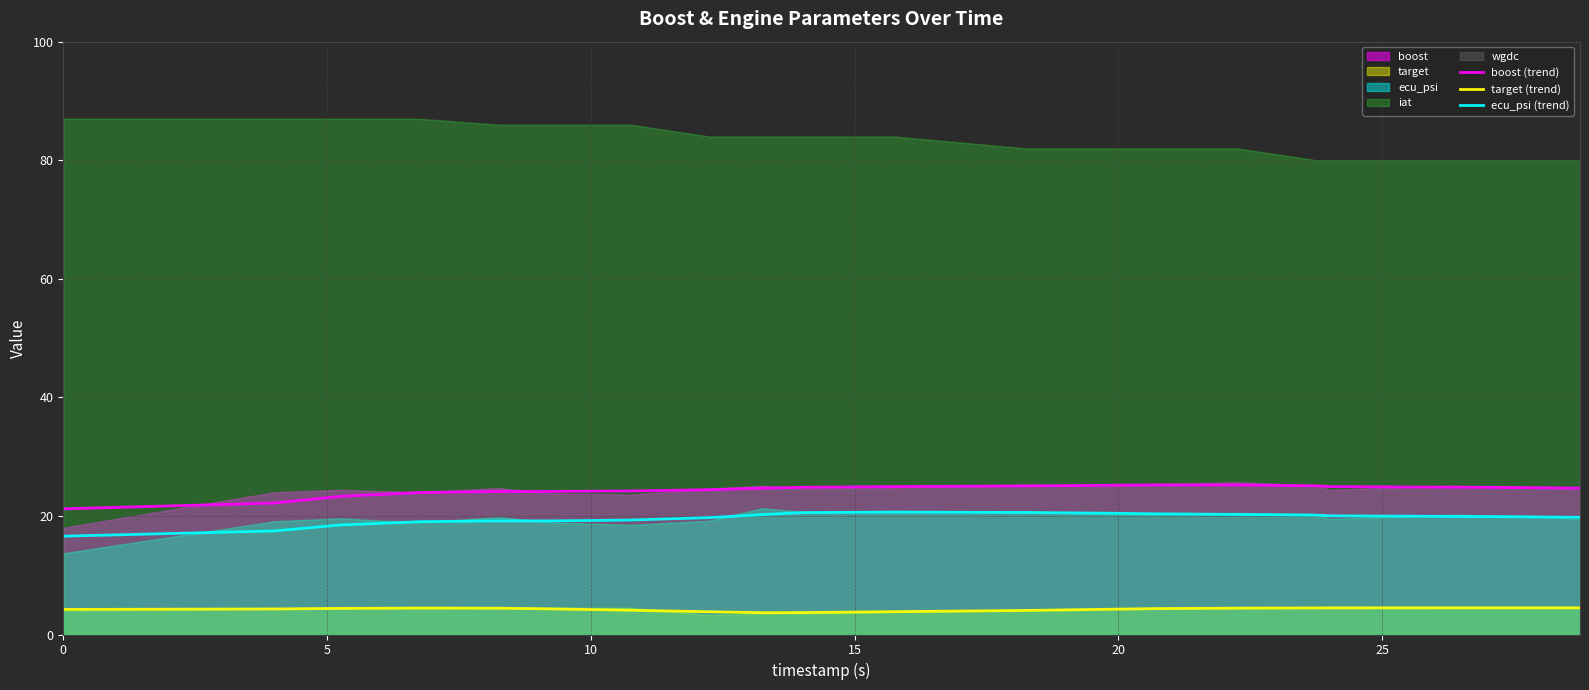

What is the minimum value for target (trend)?

3.7